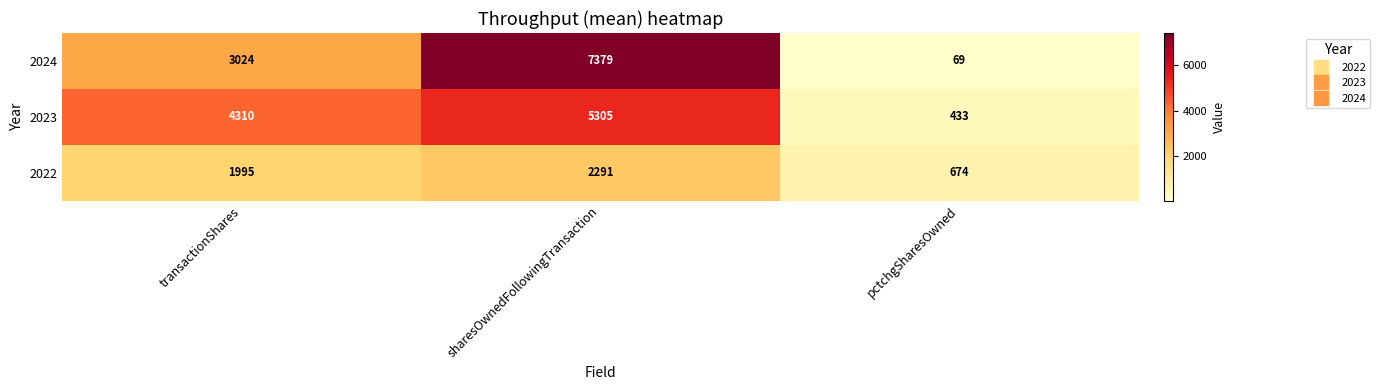

How many series are shown in this chart?

3